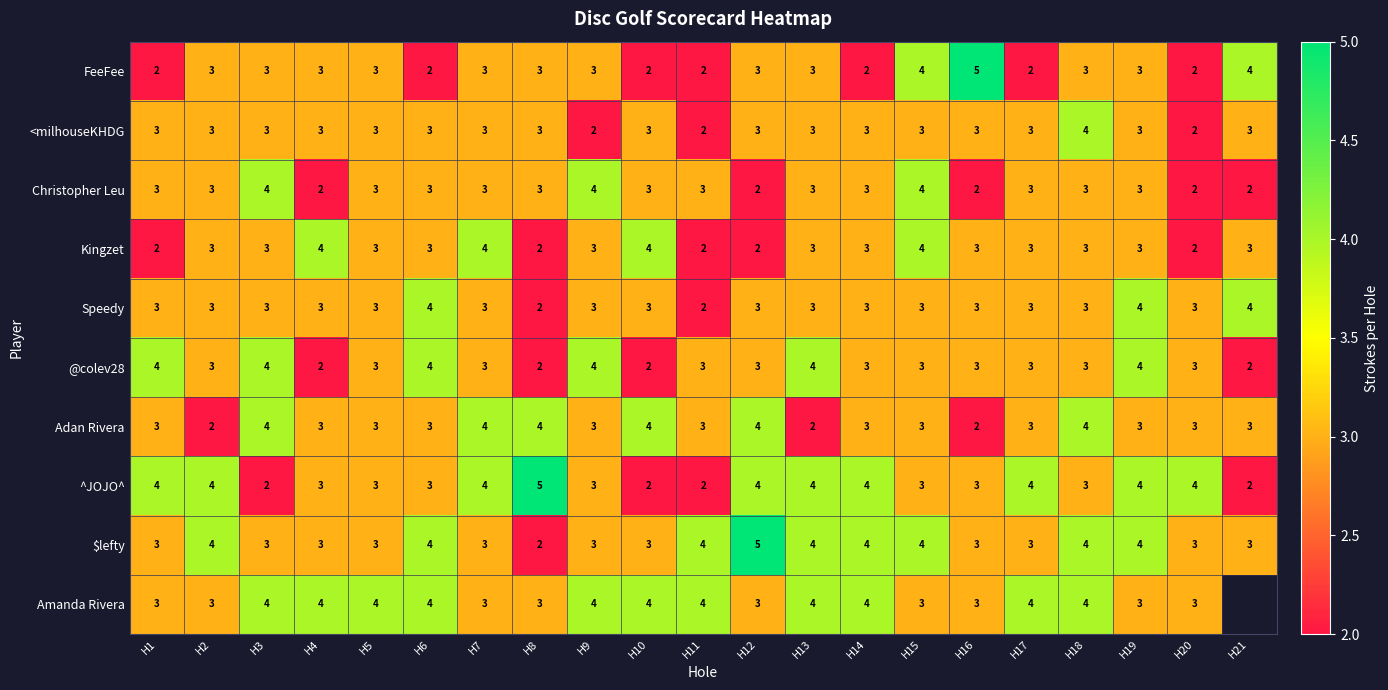

What is the sum of all Kingzet values?

62